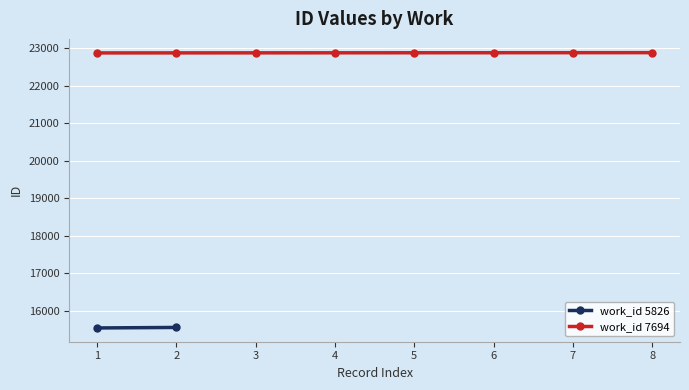

What is the value of the work_id 7694 point at the 4th from the left?

22877